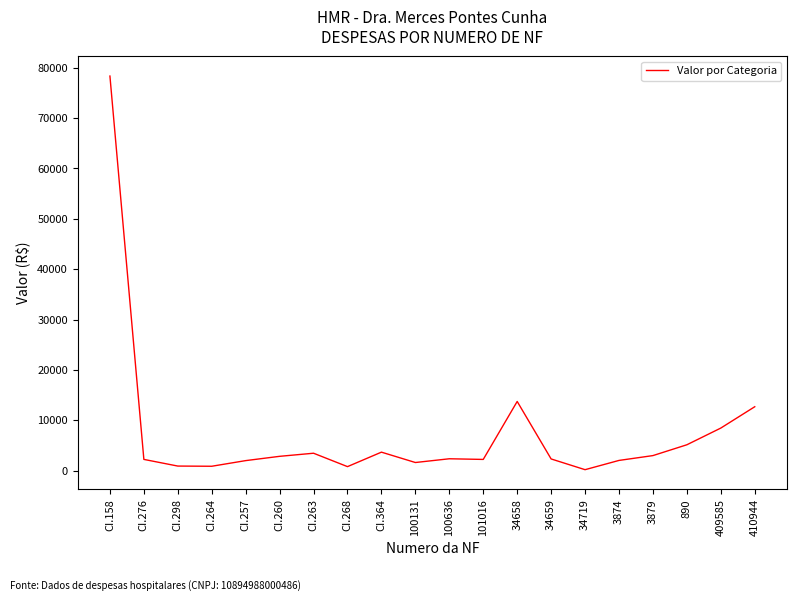

What position from the right is 890?

3